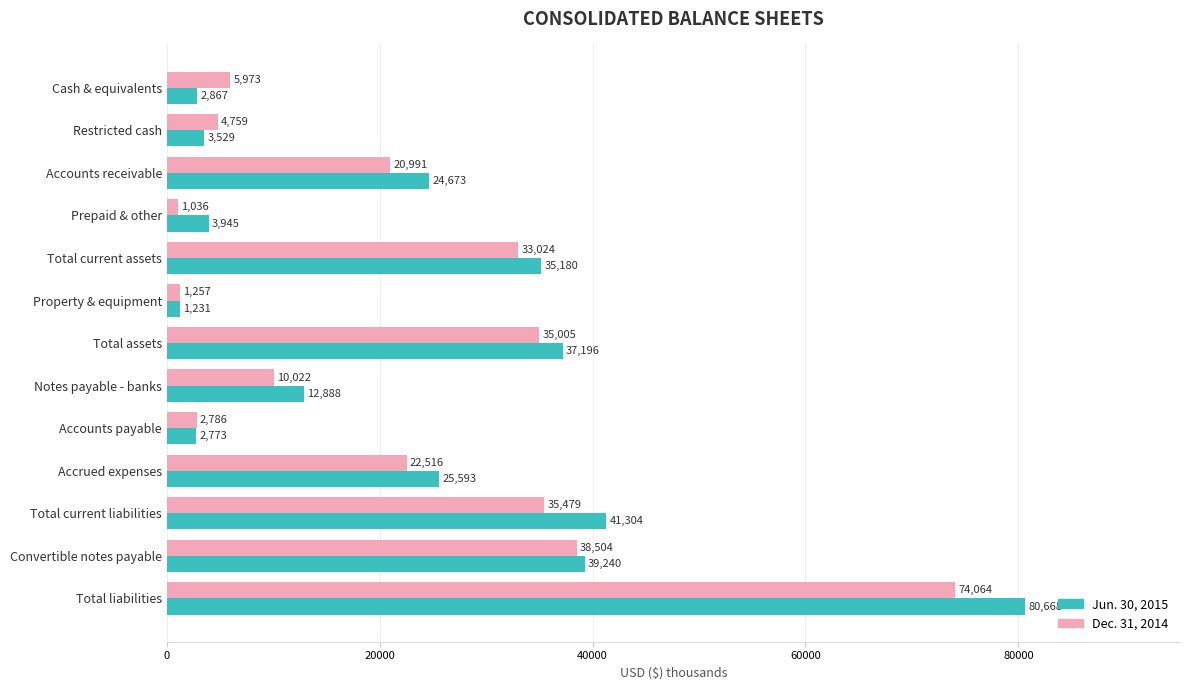

Is it true that Jun. 30, 2015 equals 19197 at Total current liabilities?

False